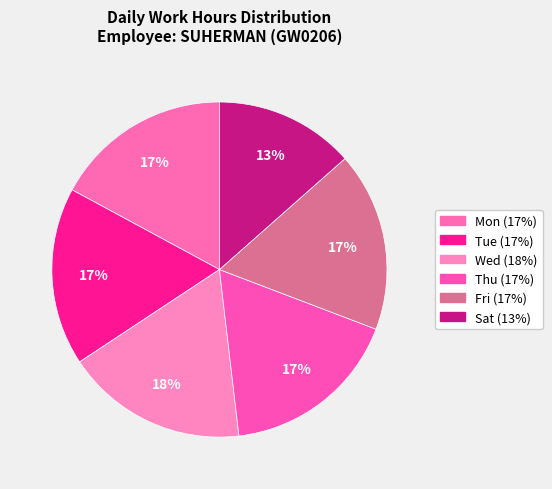

What percentage is NOT represented by Wed?

82.4%